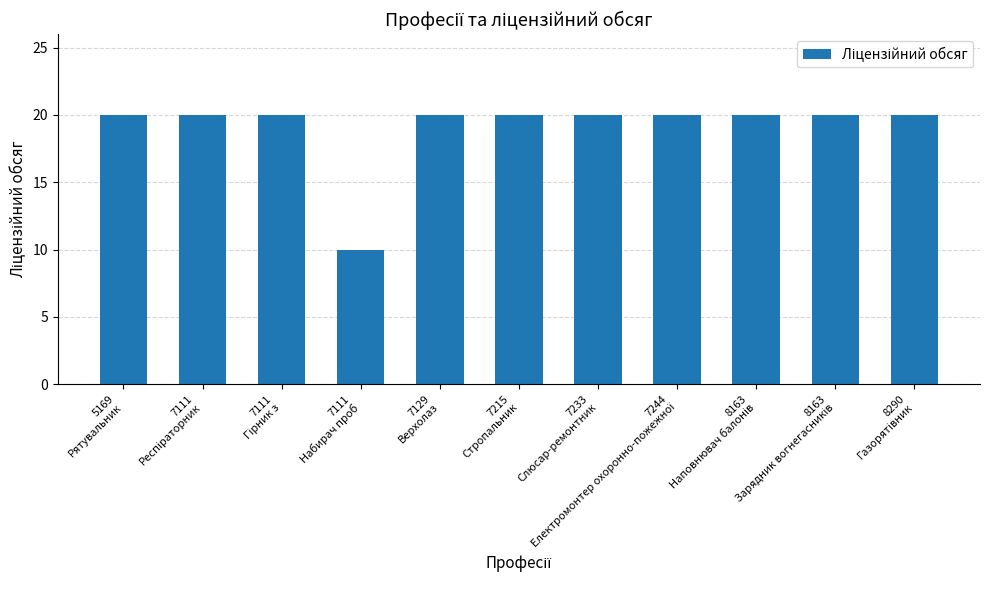

What is the average value?

19